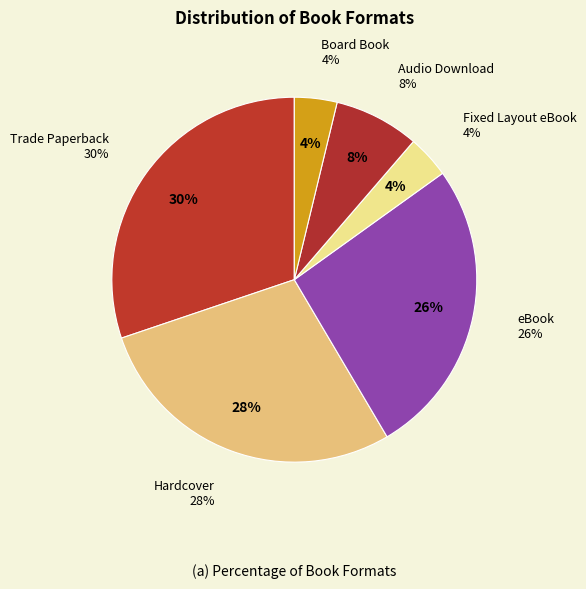

Rank the categories by value from highest to lowest.

Trade Paperback, Hardcover, eBook, Audio Download, Fixed Layout eBook, Board Book